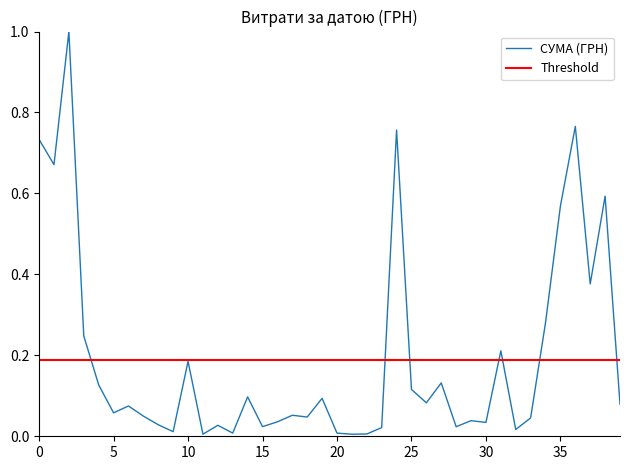

True or false: СУМА (ГРН) has a value of 0.0 at 25.

False